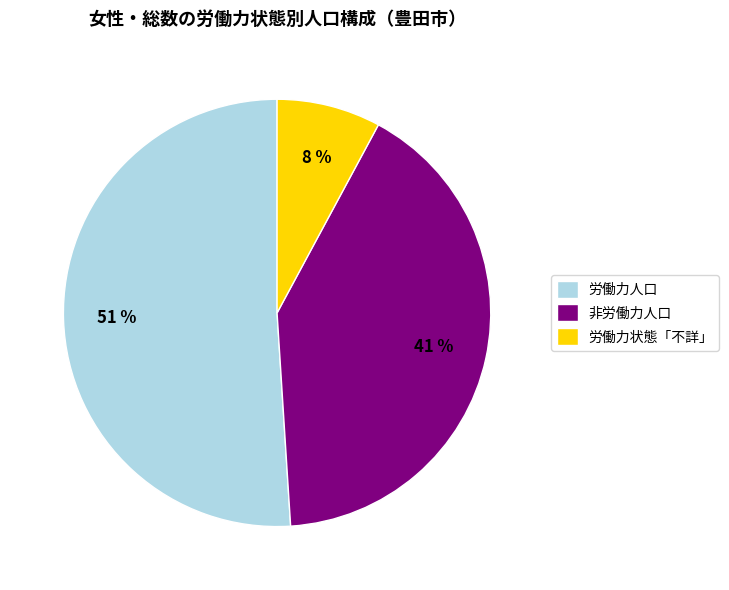

Do 非労働力人口 and 労働力状態「不詳」 together represent more than half of the pie?

No